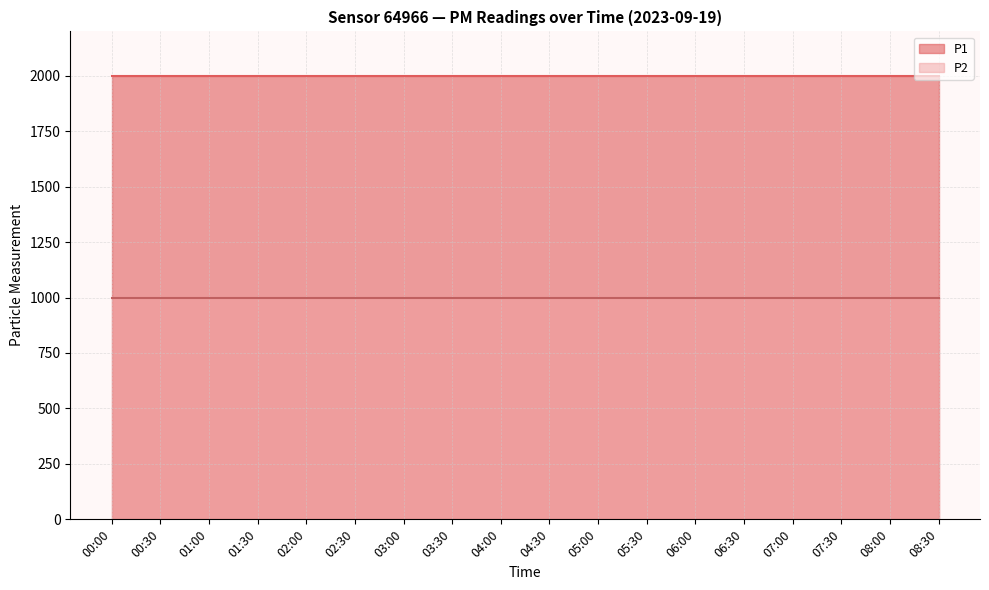

At which label does P1 reach its minimum?

00:00